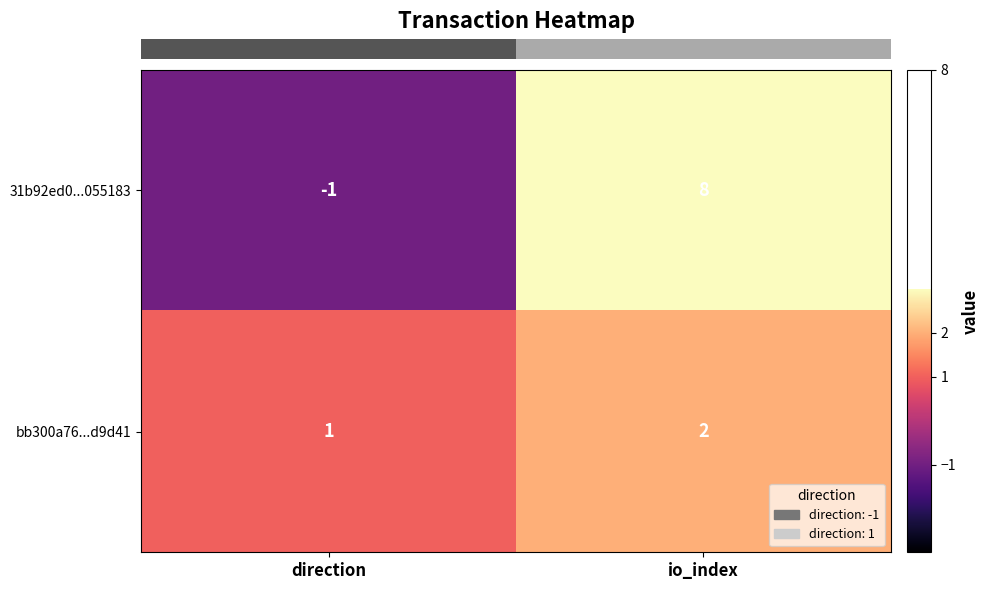

The 31b92ed0...055183 series shows -1 at direction. True or false?

True